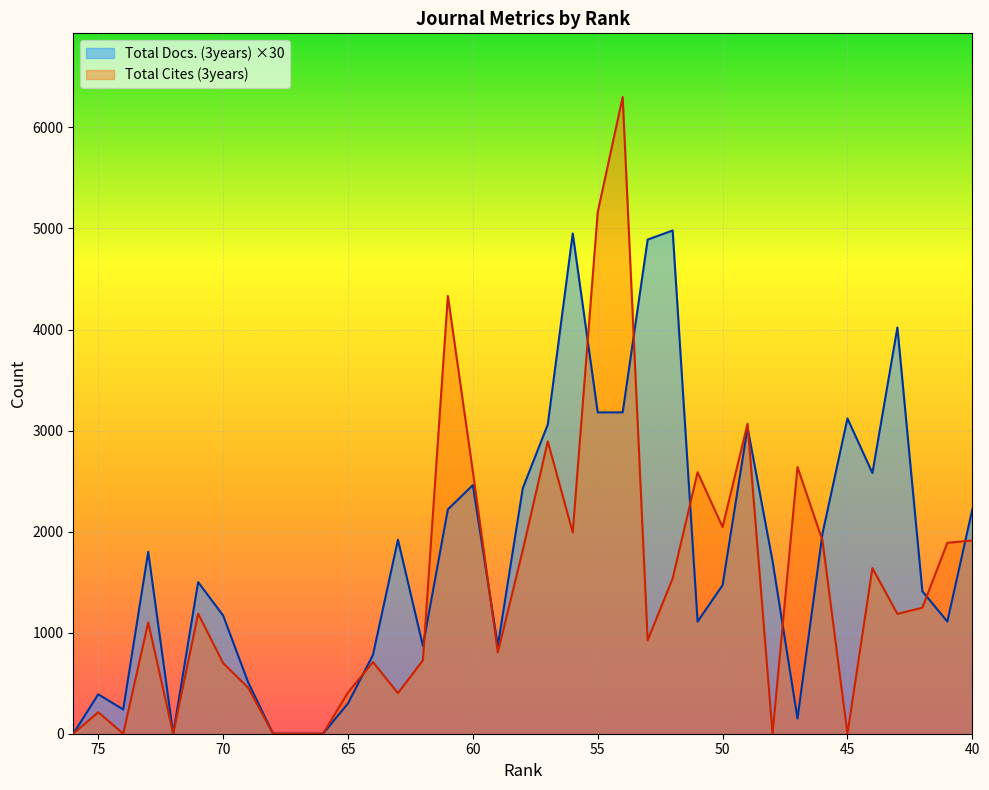

Where does the Total Cites (3years) series first go above 1186?

71